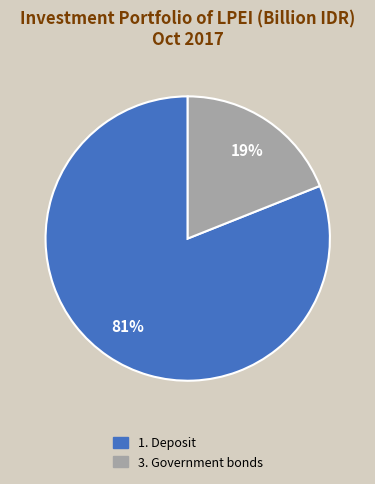

To the nearest percent, what is the average slice percentage?

50%